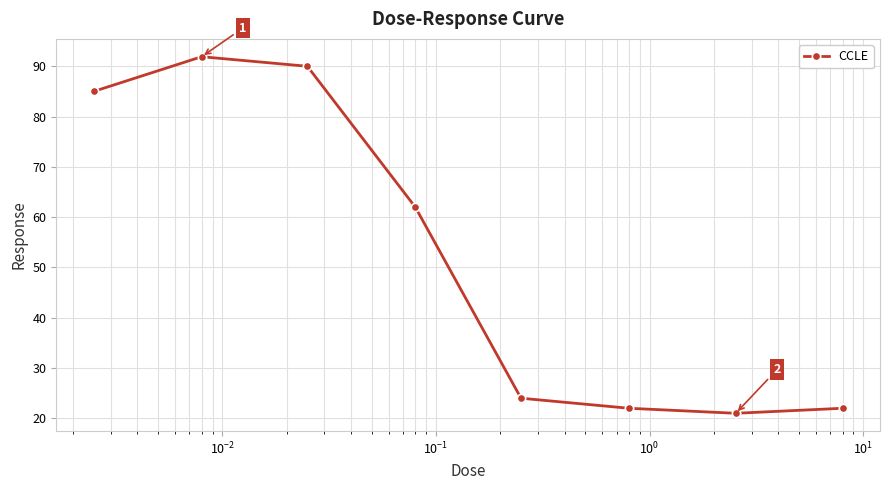

Reading left to right, what are all the values shown in this chart?

85.0	91.9	90.0	62.0	24.0	22.0	21.0	22.0